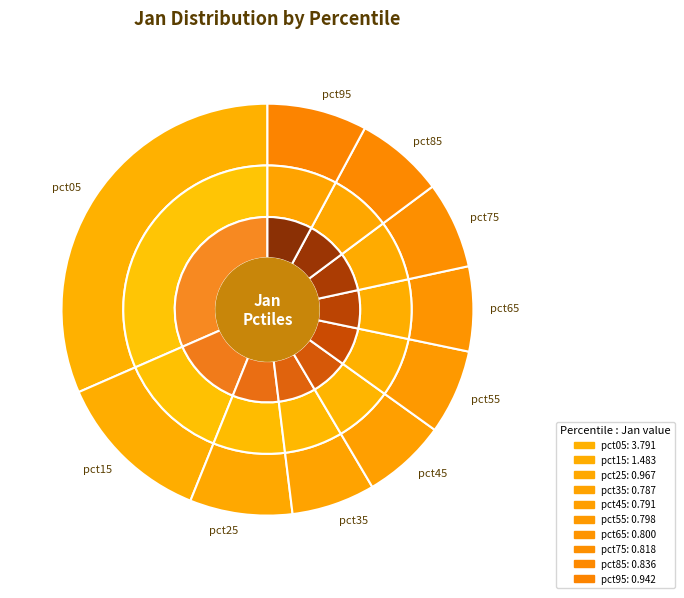

What is the total percentage of pct85 and pct45?

13.5%